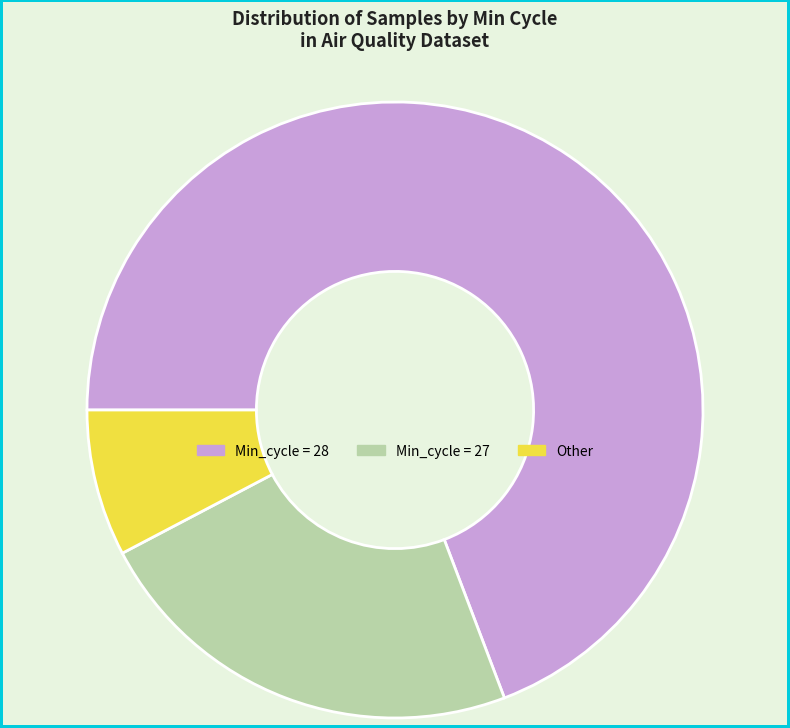

How many slices are in this pie chart?

3